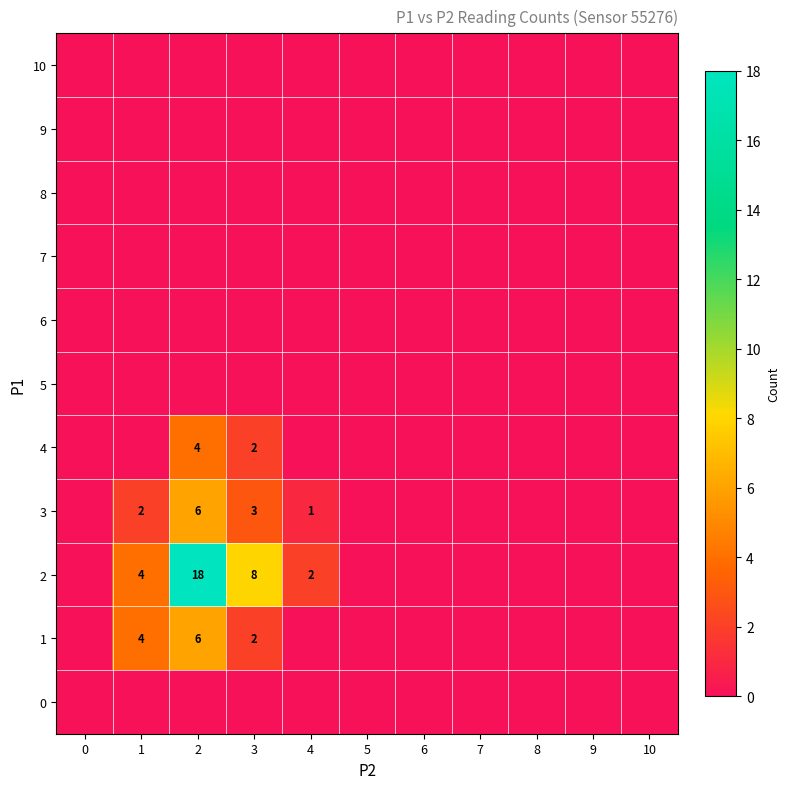

At which category is the sum across all series the highest?

2